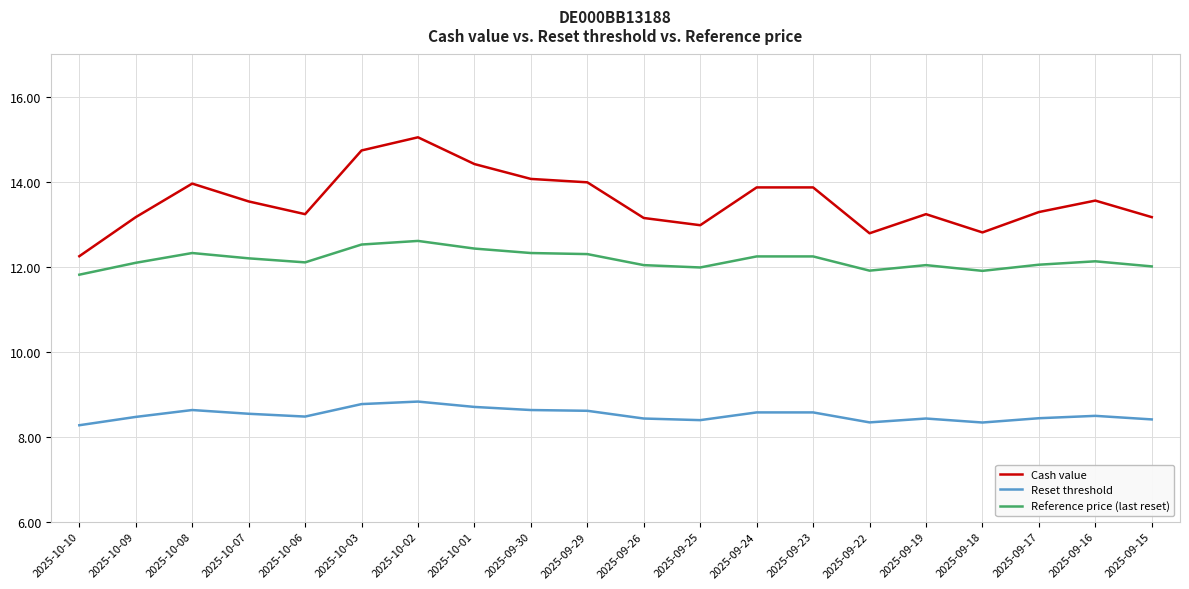

Which series has the largest total across all categories?

Cash value